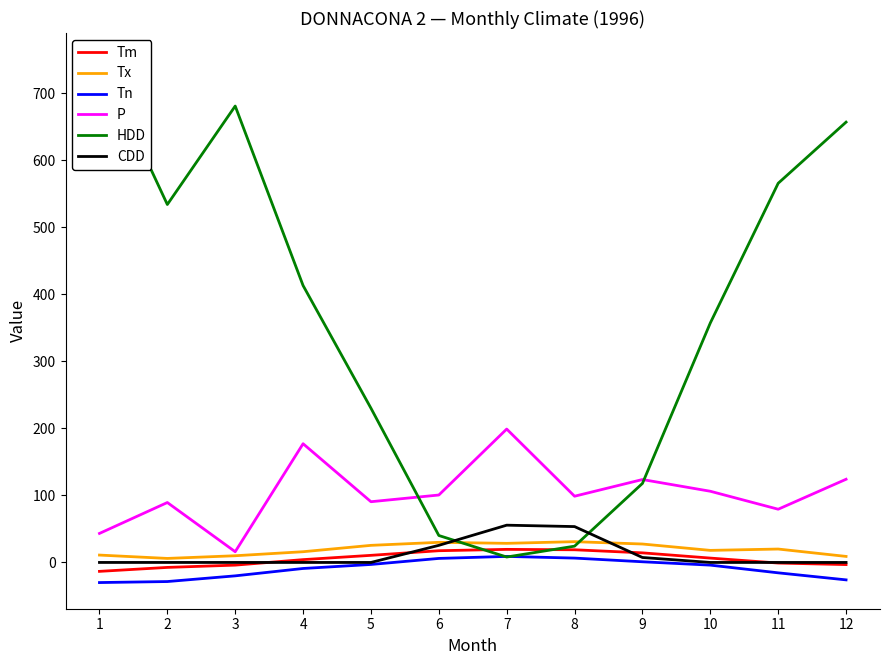

True or false: CDD and HDD intersect in this chart.

True